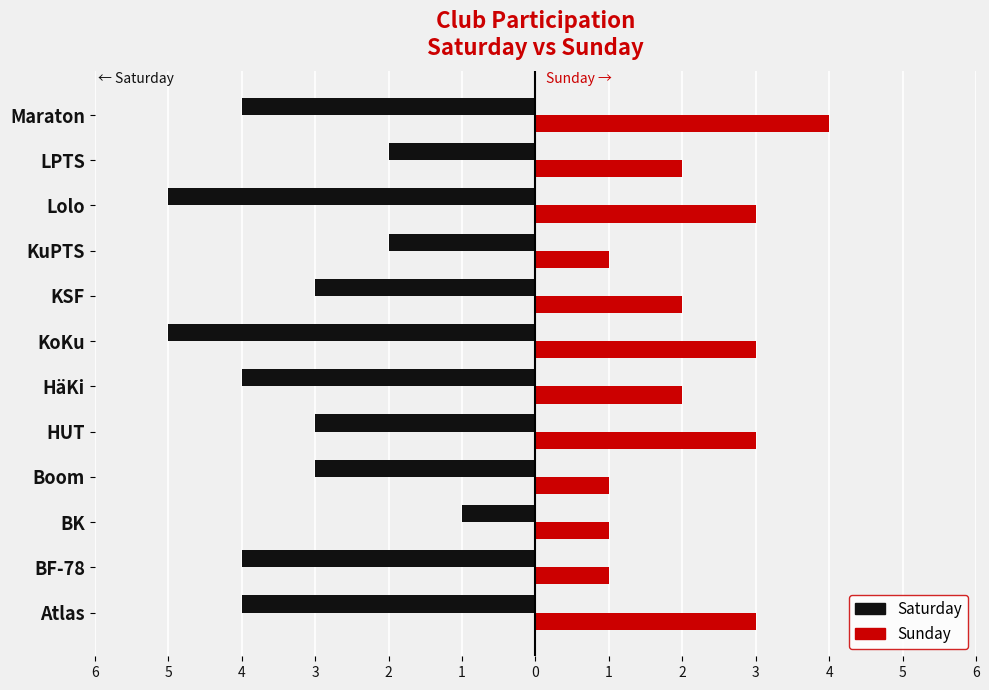

Are the bars grouped side by side (vs. stacked)?

Yes